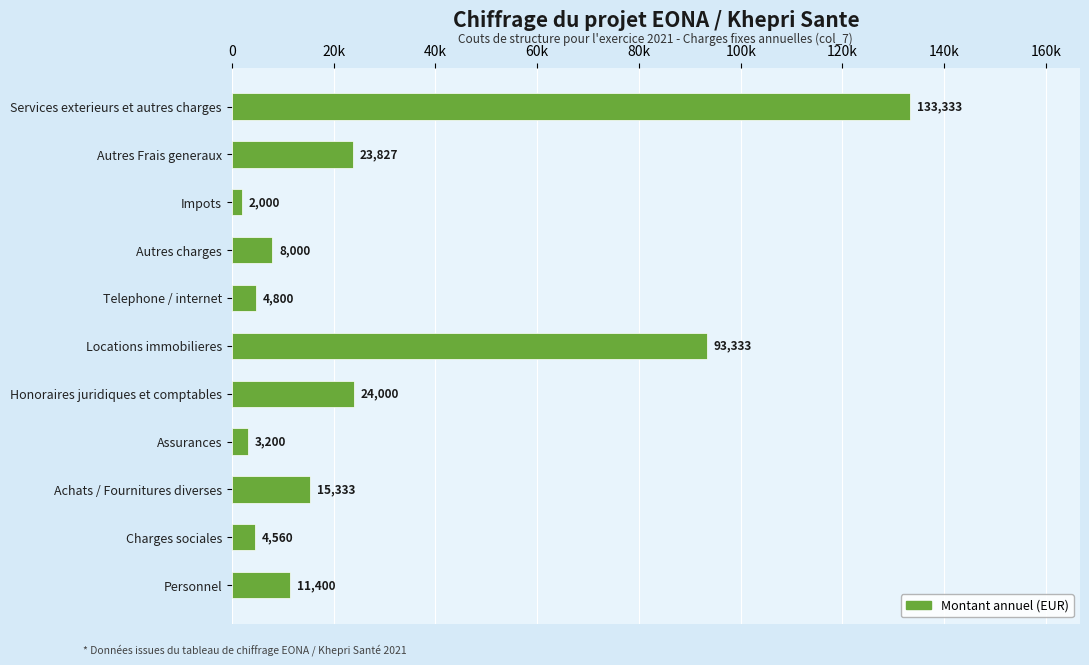

Does the chart contain any negative values?

No